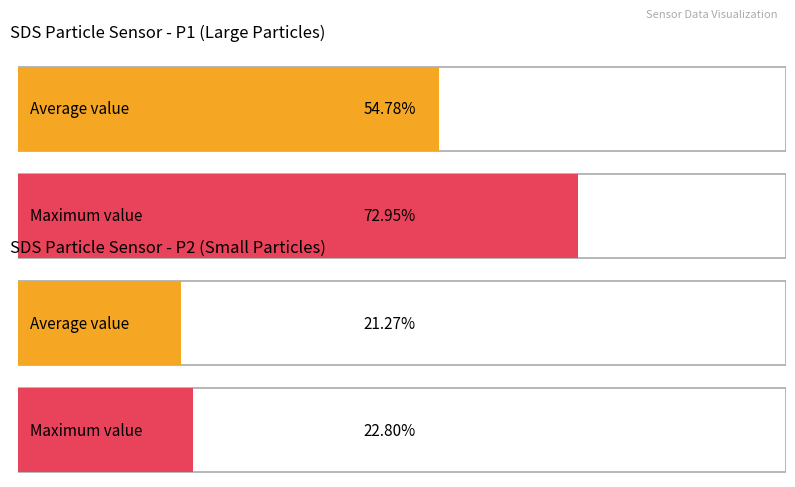

Does the chart contain stacked bars?

No